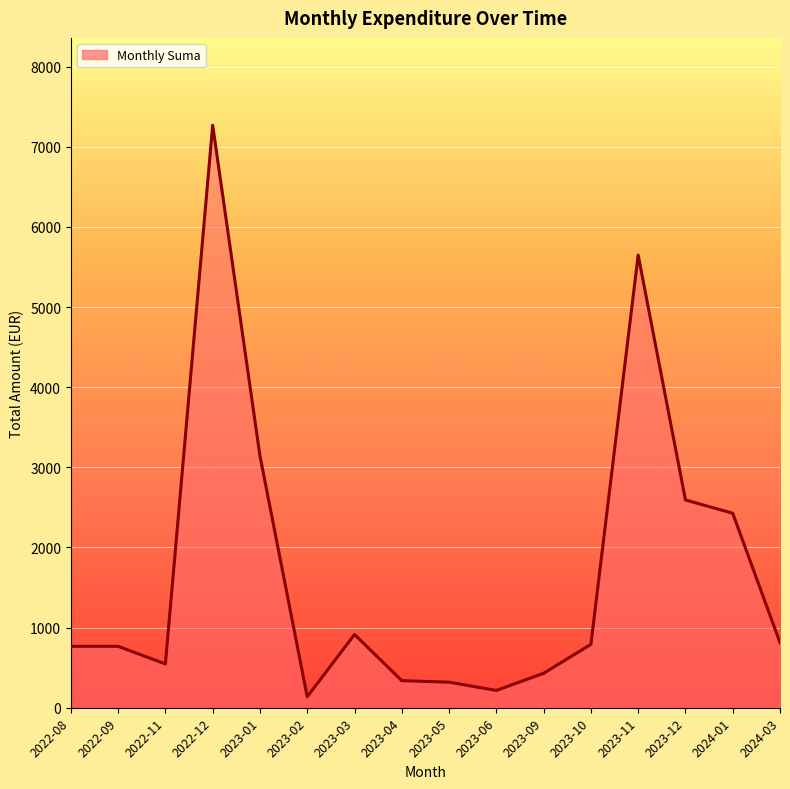

Read the value at 2023-12.

2592.8